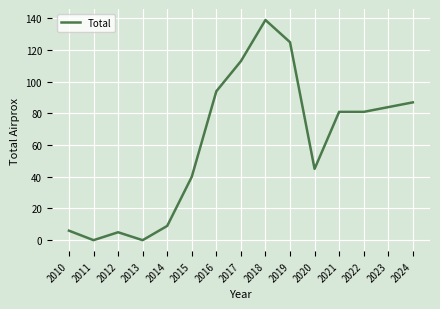

How many distinct data groups are displayed?

1